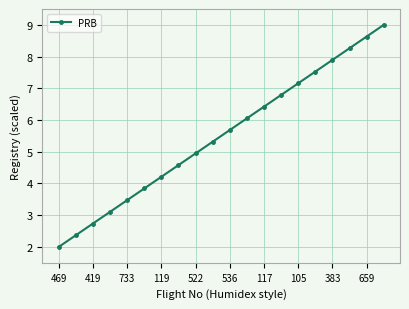

What is the smallest value displayed?

2.0